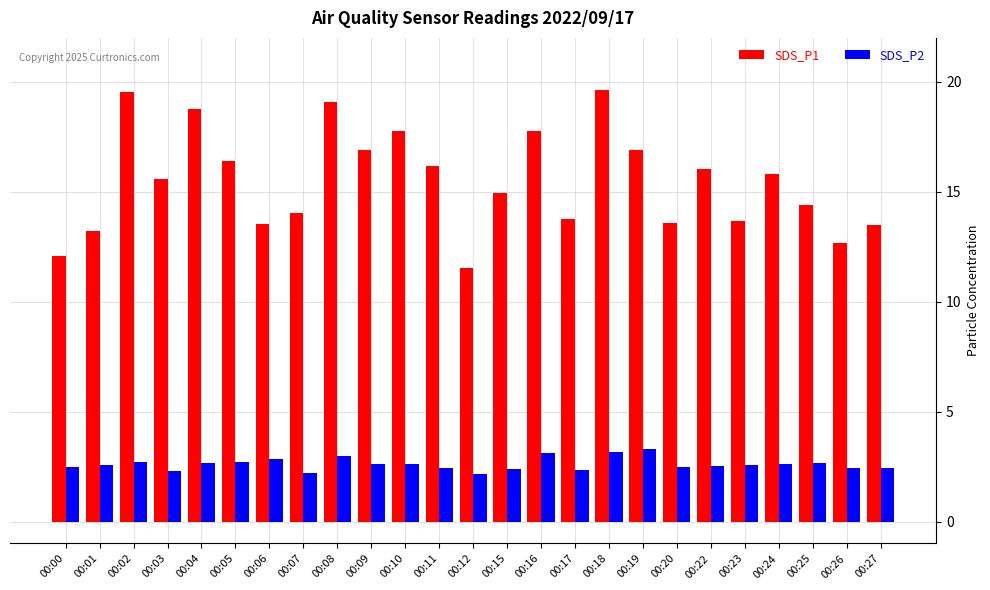

At which label is SDS_P1 closest to 15?

00:15